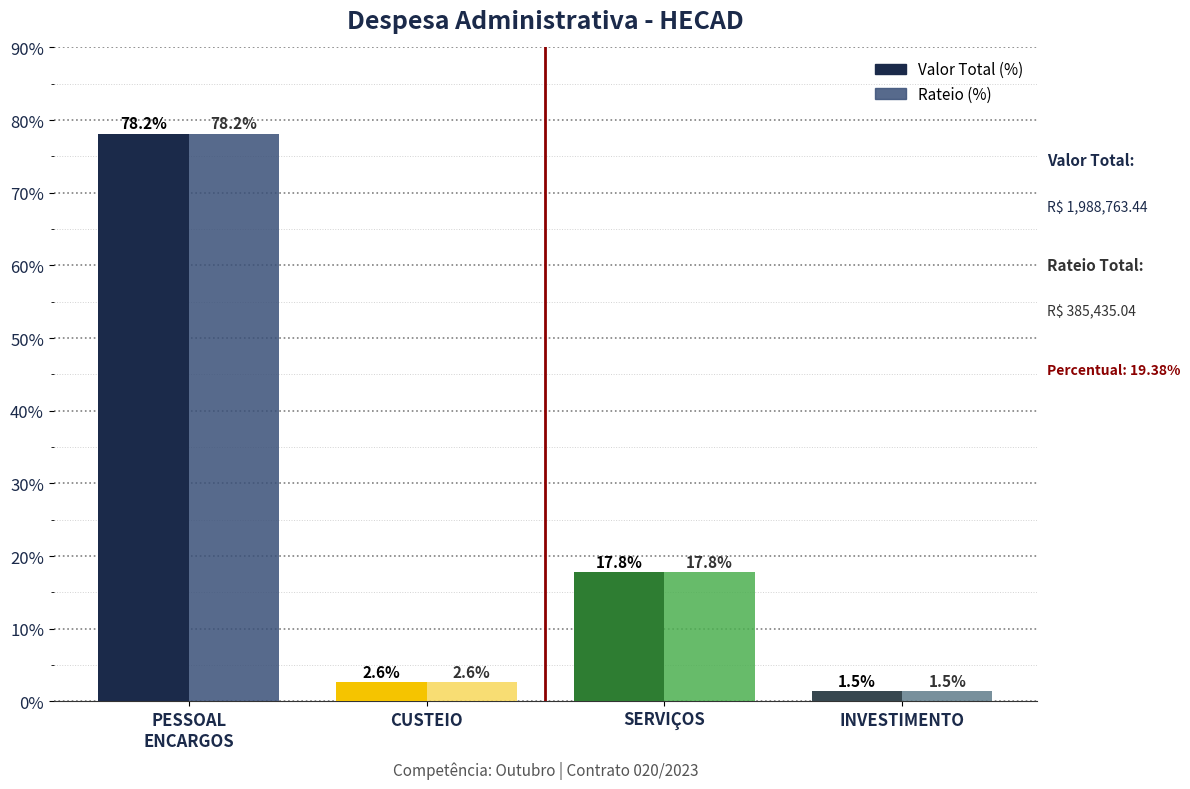

Reading left to right, extract all data points from this chart.

Valor Total (%): 78.2	2.6	17.8	1.5
Rateio (%): 78.2	2.6	17.8	1.5